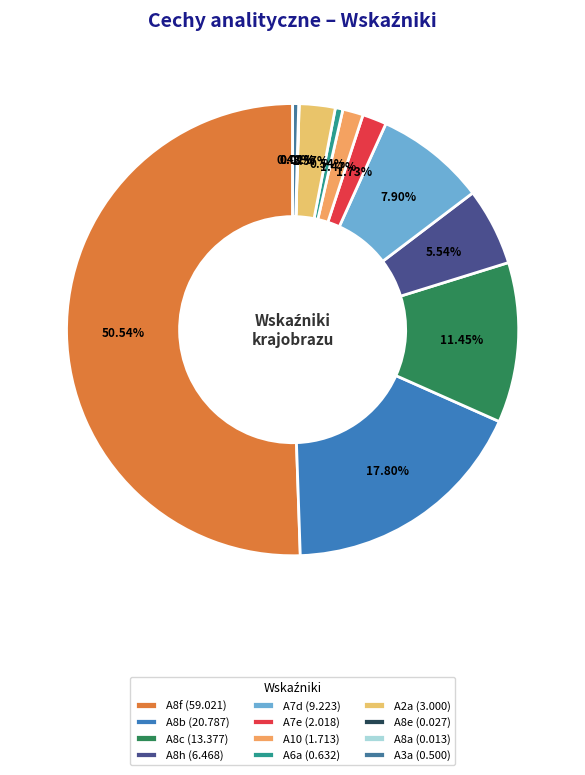

Is it true that A8f is 51% of the pie?

True